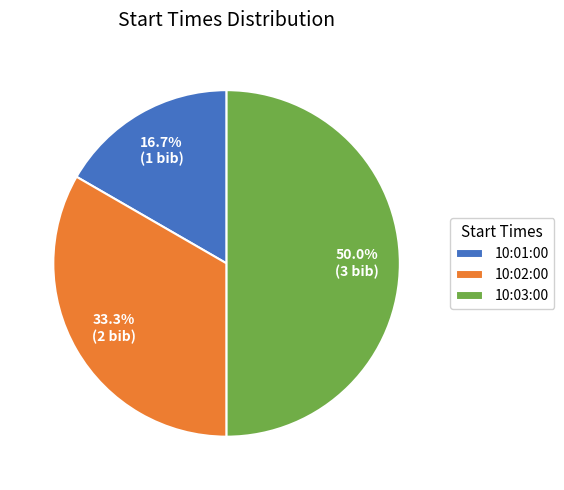

To the nearest percent, what is the combined percentage of 10:01:00 and 10:03:00?

67%